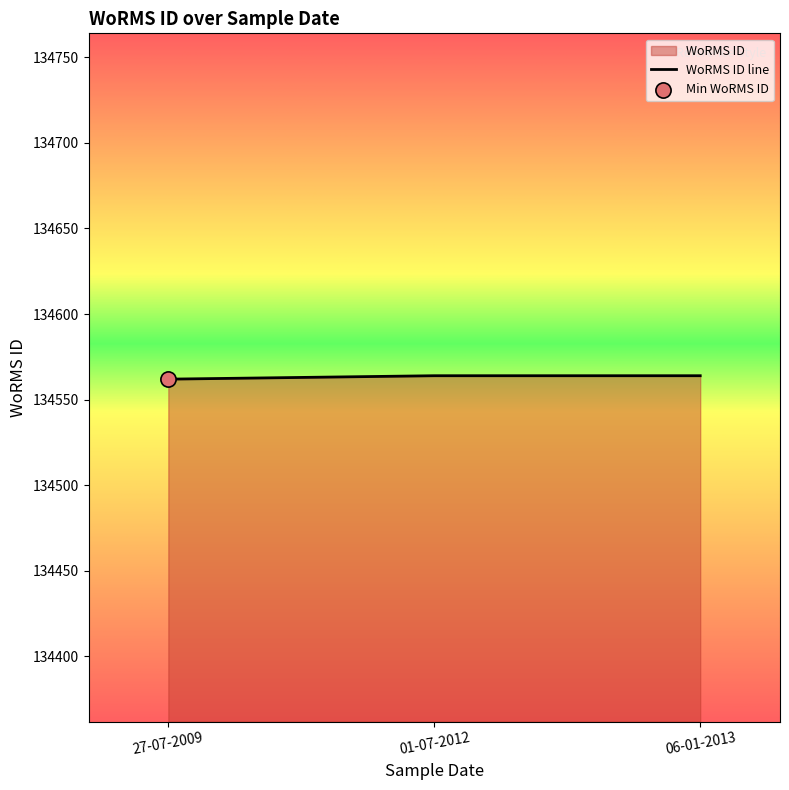

What is the ratio of the value at 27-07-2009 to the value at 06-01-2013?

1.0